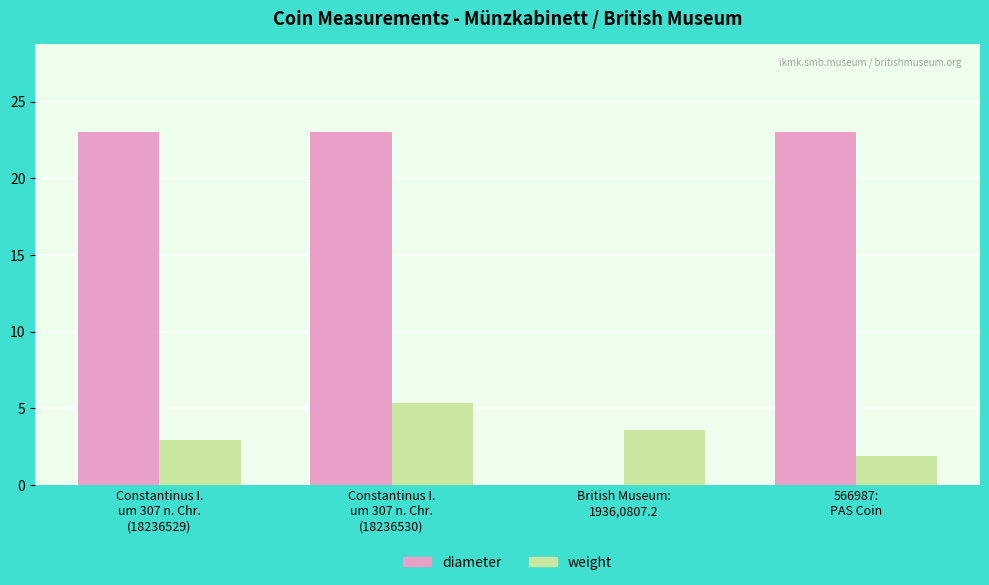

Between Constantinus I.
um 307 n. Chr.
(18236530) and British Museum:
1936,0807.2, which series saw the biggest shift?

diameter